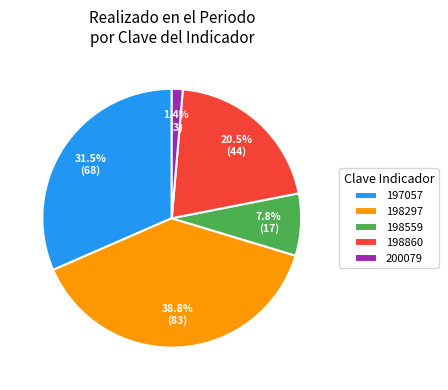

To the nearest percent, what is the average slice percentage?

20%